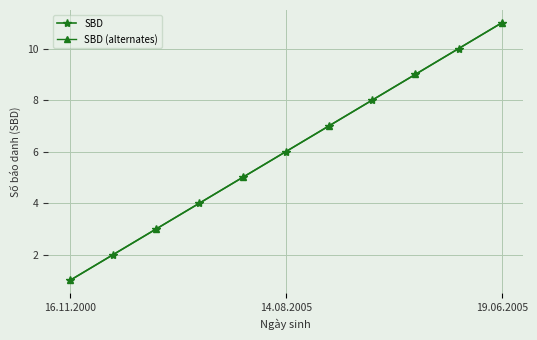

What is the change in value from 14.08.2005 to 29.07.2005?

+3